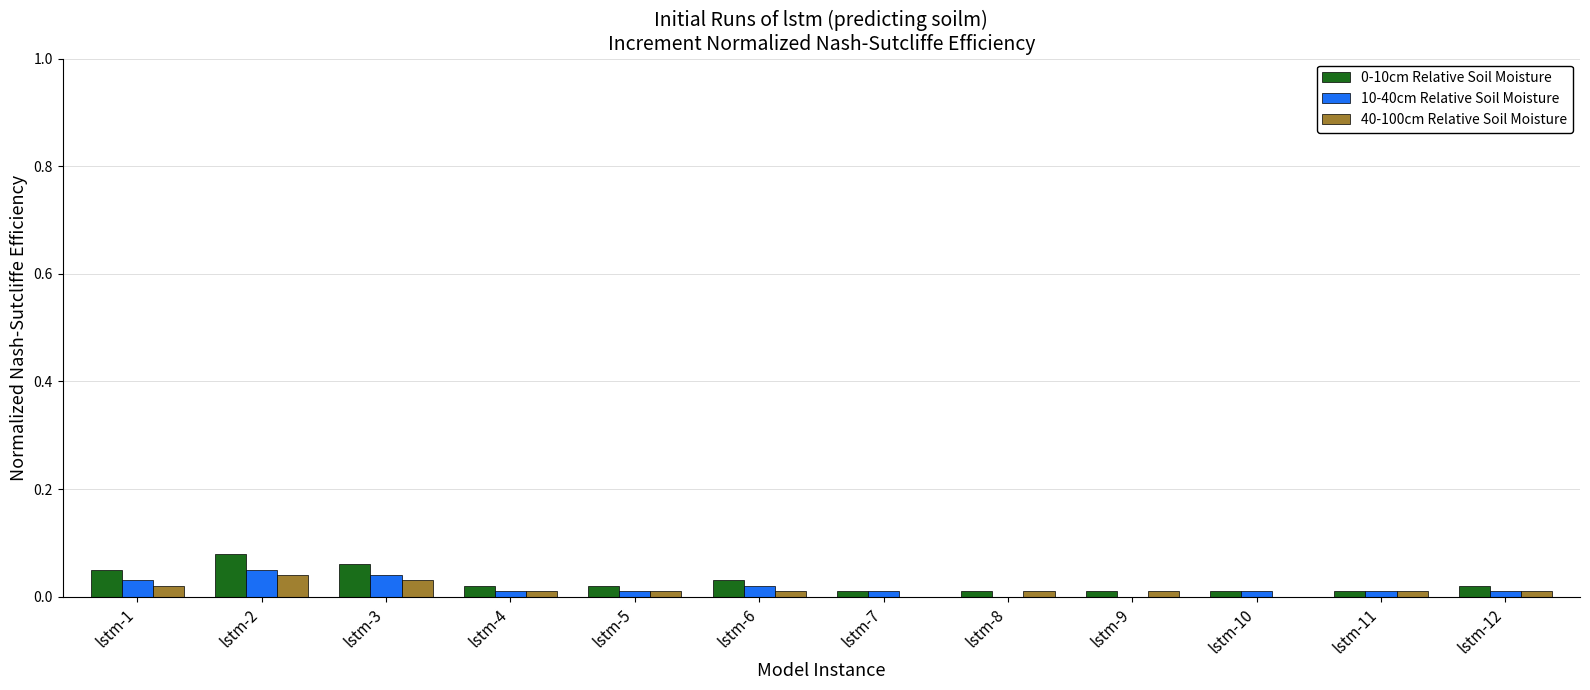

Which label corresponds to the largest value in the chart?

lstm-2